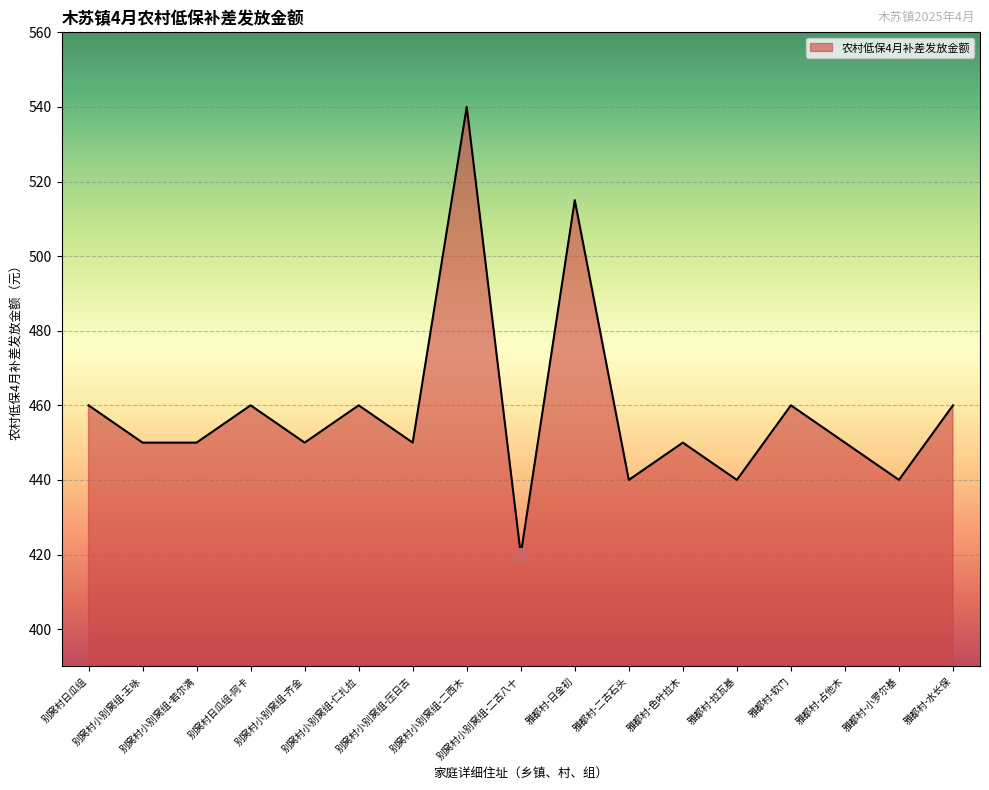

What is the maximum value shown in the chart?

540